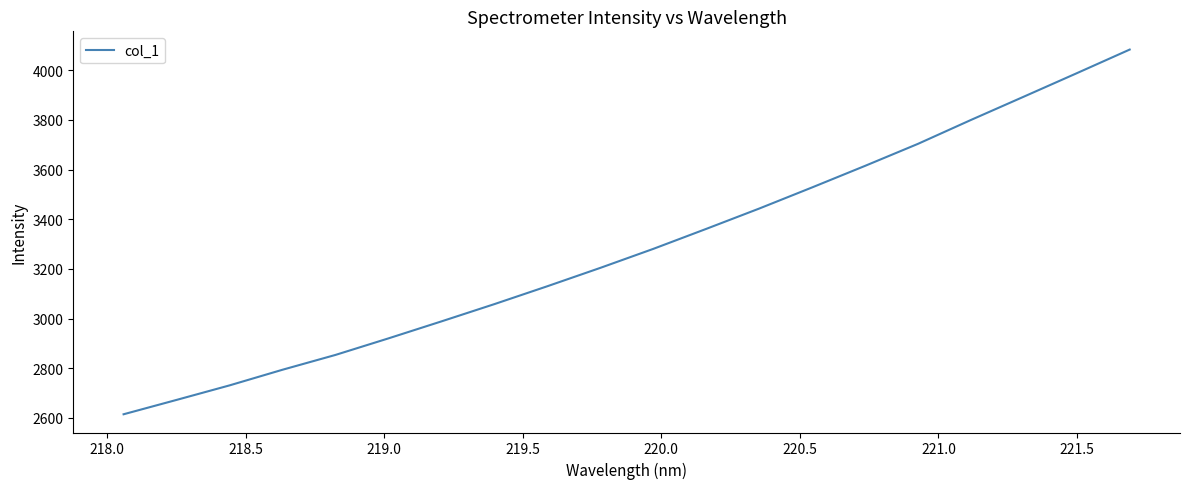

What is the greatest value displayed?

4083.0